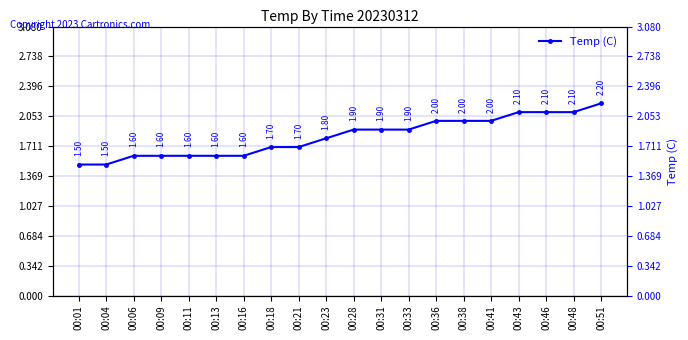

True or false: the data shows 0.7 at 00:04.

False